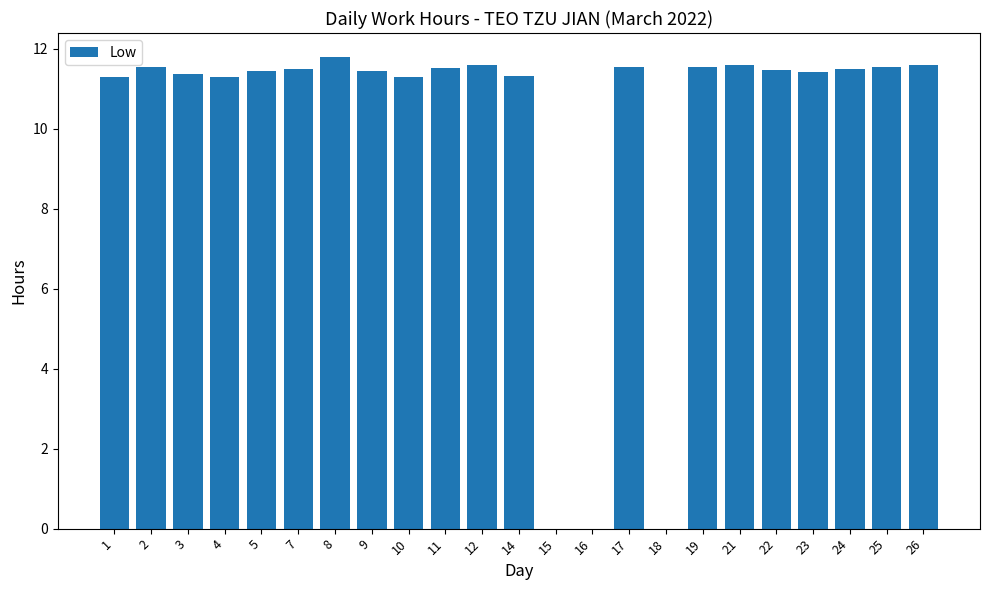

Is it true that the value at 14 is 11.3?

True